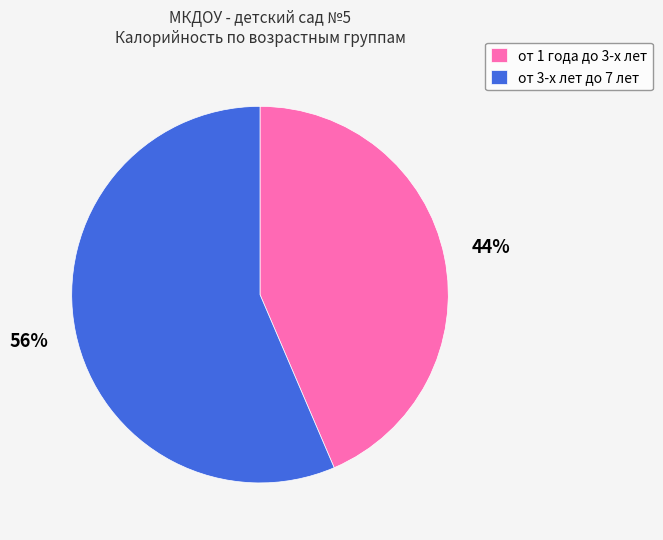

Does any single category account for the majority?

Yes